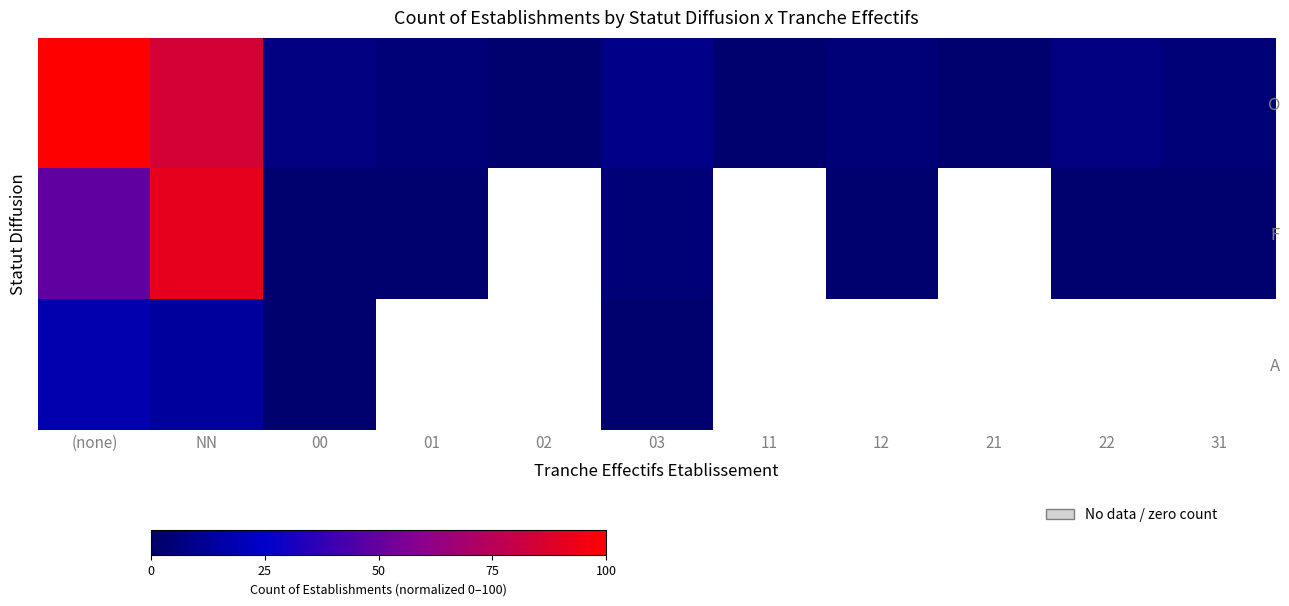

Which category has the highest value across all series?

(none)